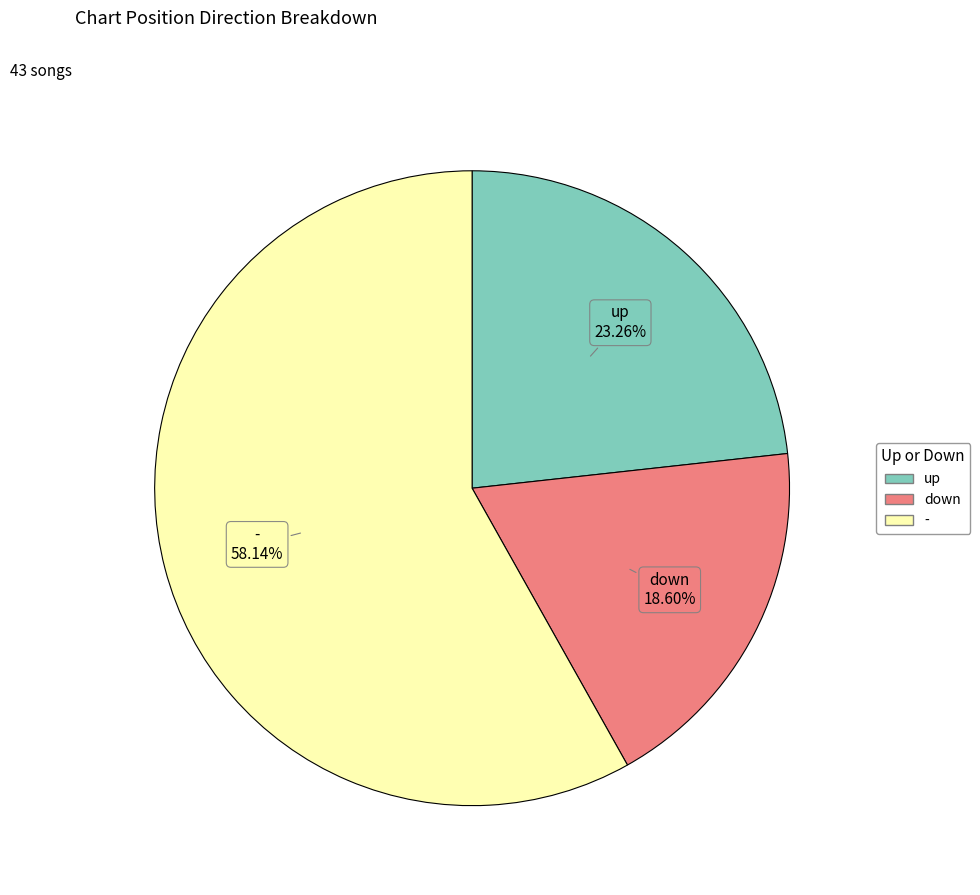

What percentage is the - slice, to the nearest percent?

58%